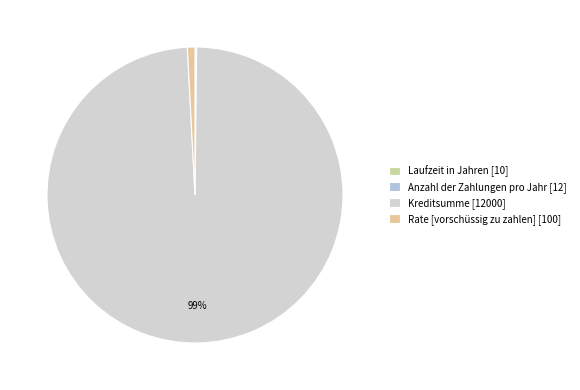

Which category has the biggest portion of the pie?

Kreditsumme